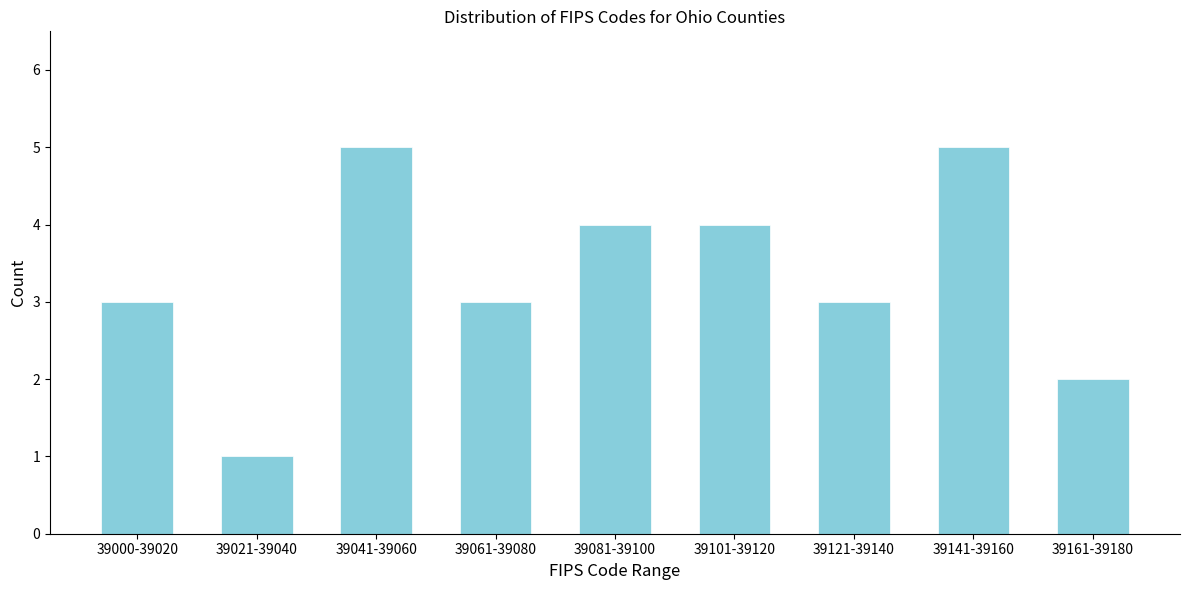

Reading right to left, transcribe all the data shown in this chart.

39161-39180=2	39141-39160=5	39121-39140=3	39101-39120=4	39081-39100=4	39061-39080=3	39041-39060=5	39021-39040=1	39000-39020=3